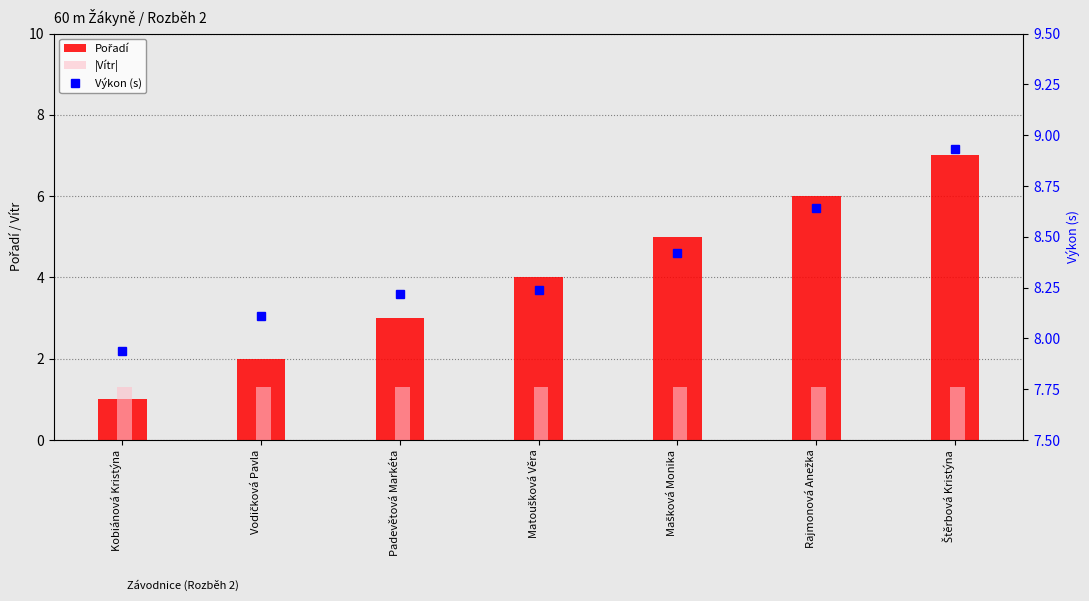

Which series has the largest total across all categories?

Výkon (s)